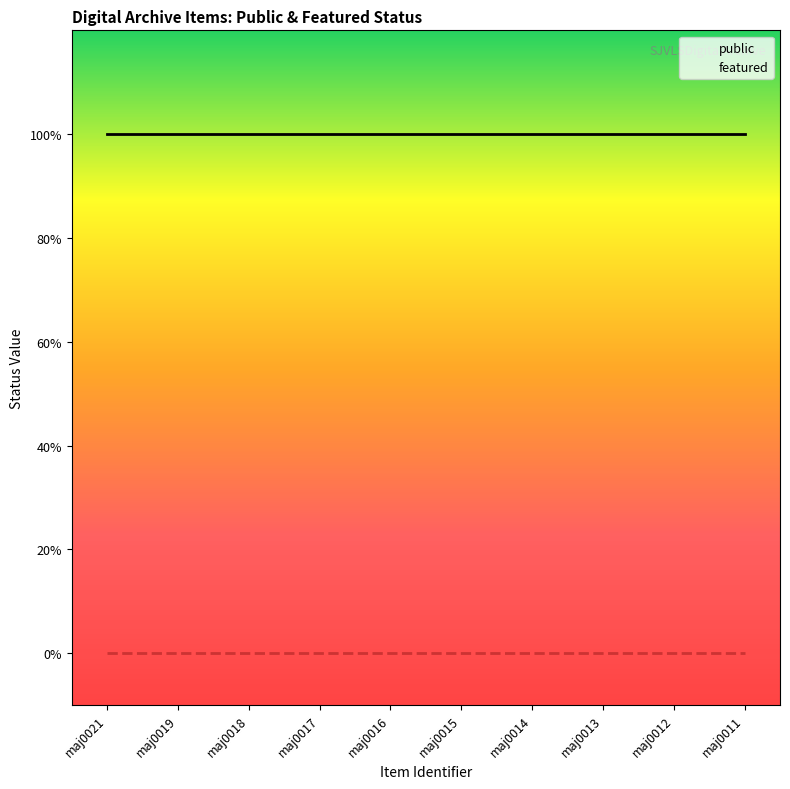

Reading left to right, transcribe all the data shown in this chart.

public: maj0021=1	maj0019=1	maj0018=1	maj0017=1	maj0016=1	maj0015=1	maj0014=1	maj0013=1	maj0012=1	maj0011=1
featured: maj0021=0	maj0019=0	maj0018=0	maj0017=0	maj0016=0	maj0015=0	maj0014=0	maj0013=0	maj0012=0	maj0011=0